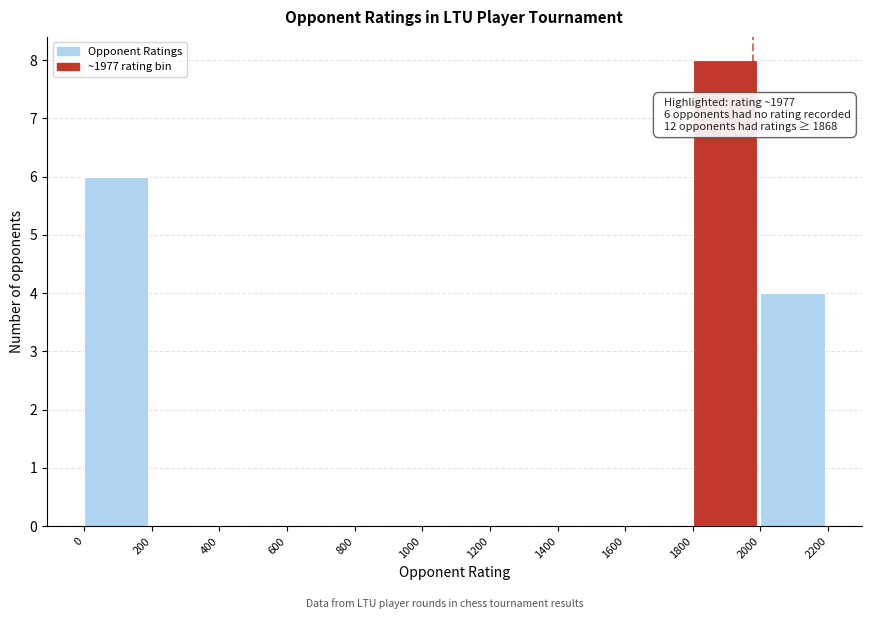

Which range on the x-axis has the tallest bar?

1800 to 2000